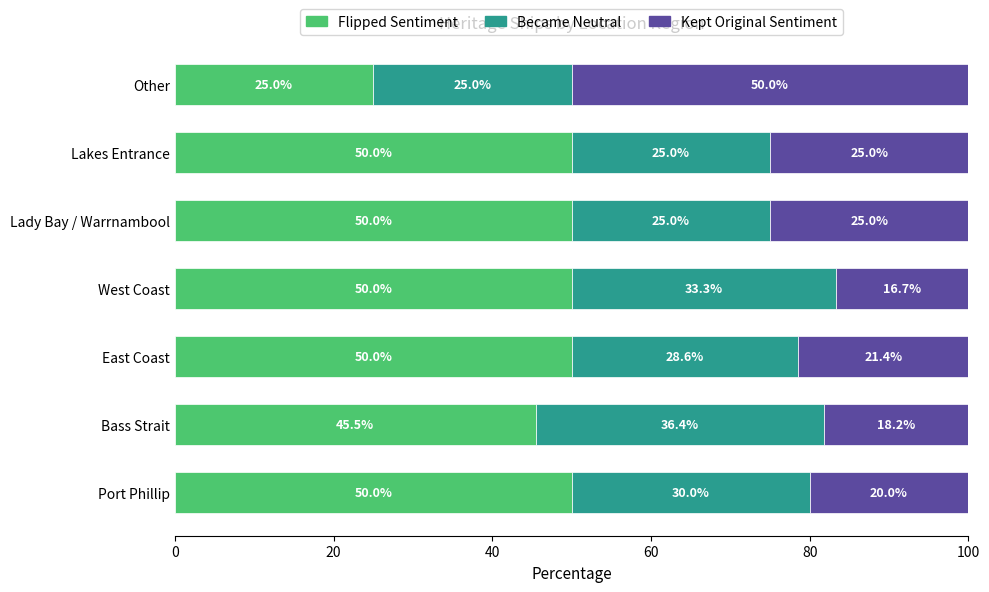

The Flipped Sentiment series shows 78.7 at Lady Bay / Warrnambool. True or false?

False